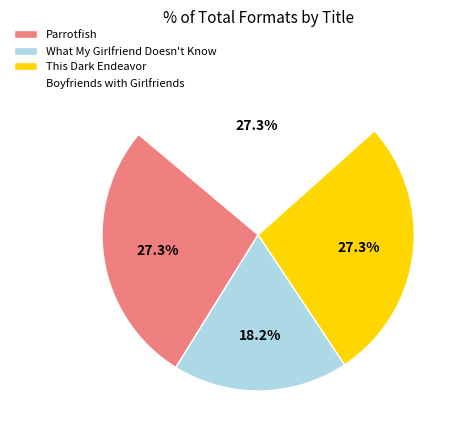

To the nearest percent, what percentage of the pie is What My Girlfriend Doesn't Know?

18%